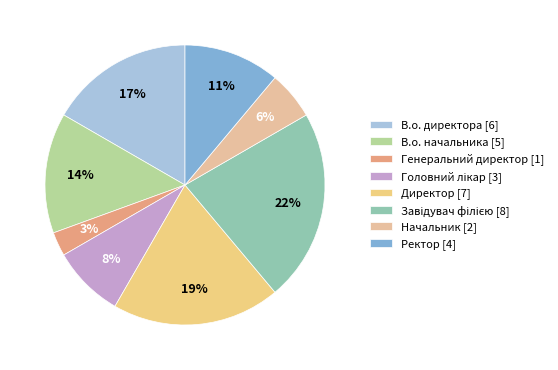

How many segments does this pie chart have?

8